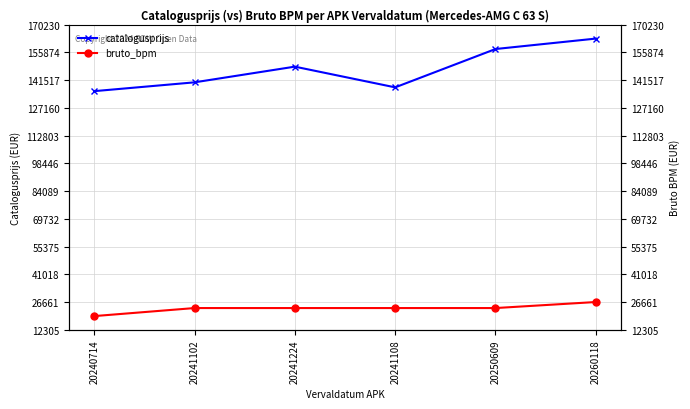

True or false: bruto_bpm and catalogusprijs cross at least once.

False